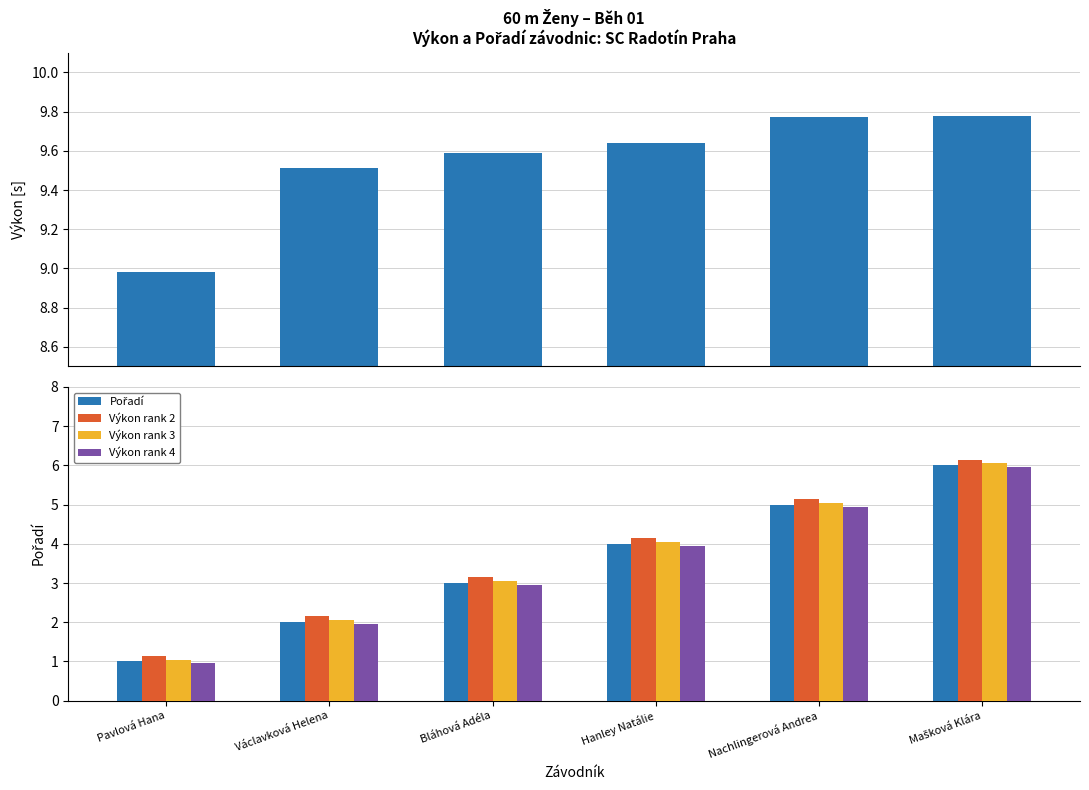

What is the label of the 6th bar from the left?

Mašková Klára